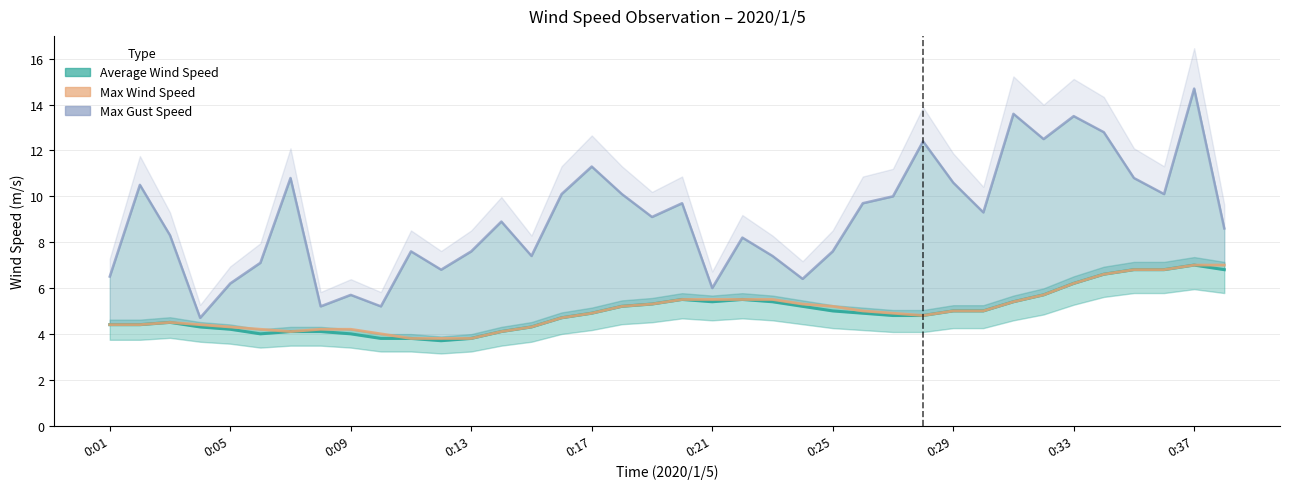

What is the sum of the Average Wind Speed values at 10 and 27?

8.6